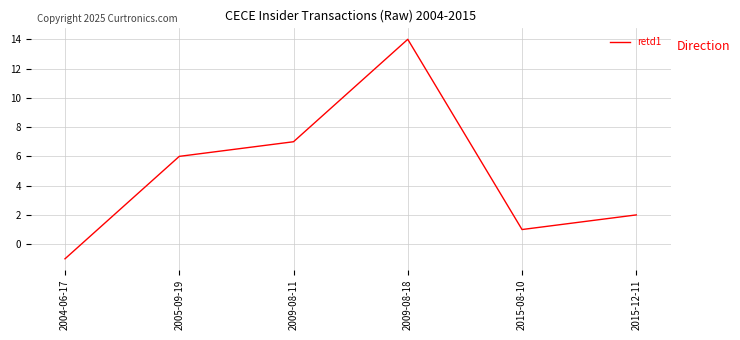

How many series are shown in this chart?

1